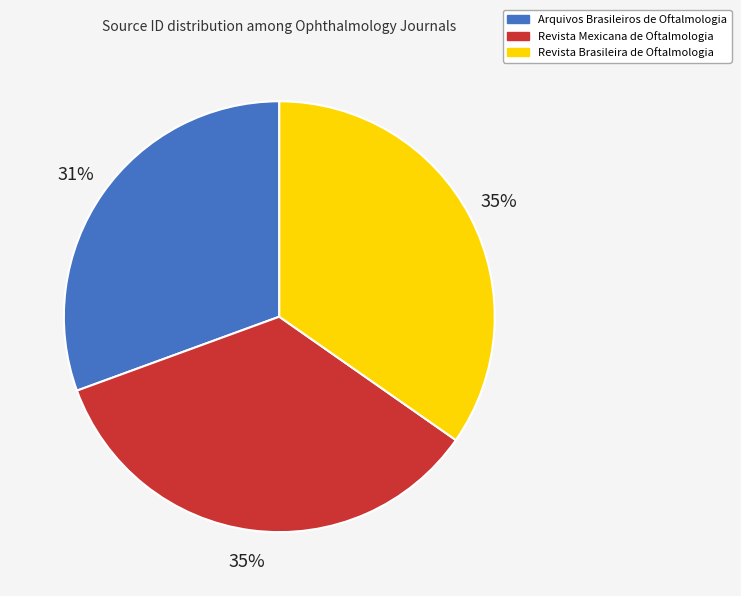

Which has a higher value, Arquivos Brasileiros de Oftalmologia or Revista Brasileira de Oftalmologia?

Revista Brasileira de Oftalmologia